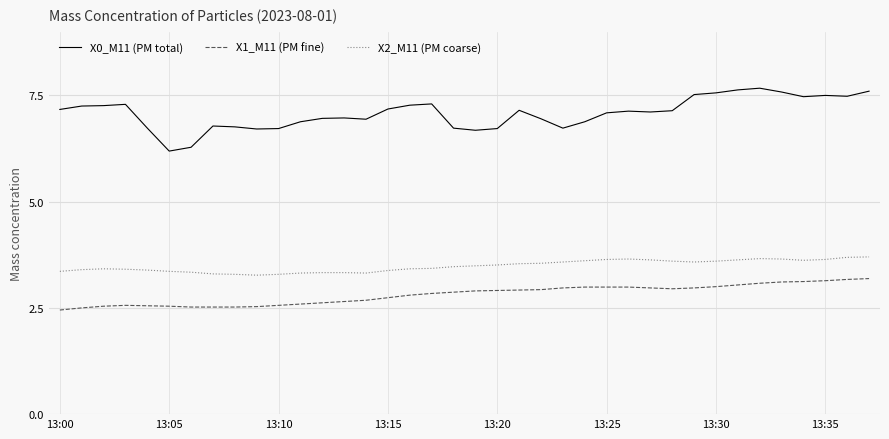

Which series has the largest total across all categories?

X0_M11 (PM total)